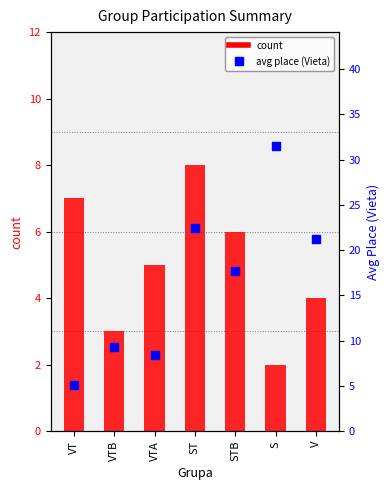

At which category is the sum across all series the highest?

S